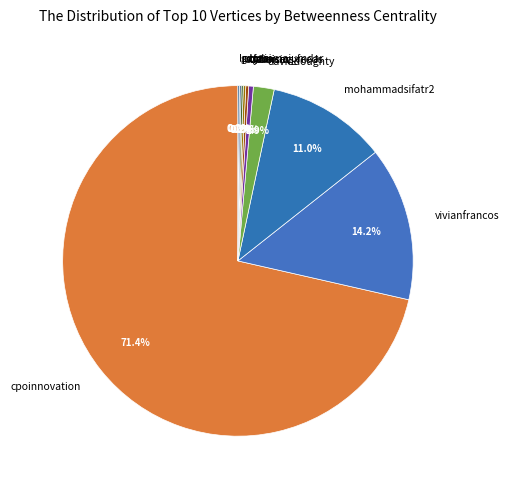

What percentage is NOT represented by vivianfrancos?

85.8%